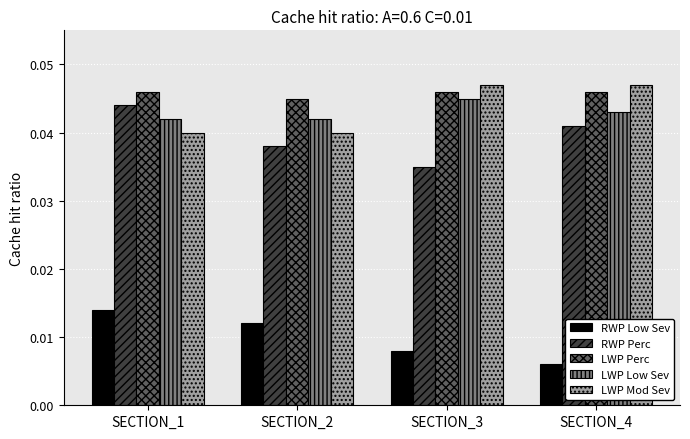

True or false: LWP Mod Sev has a value of 0.1 at SECTION_4.

False